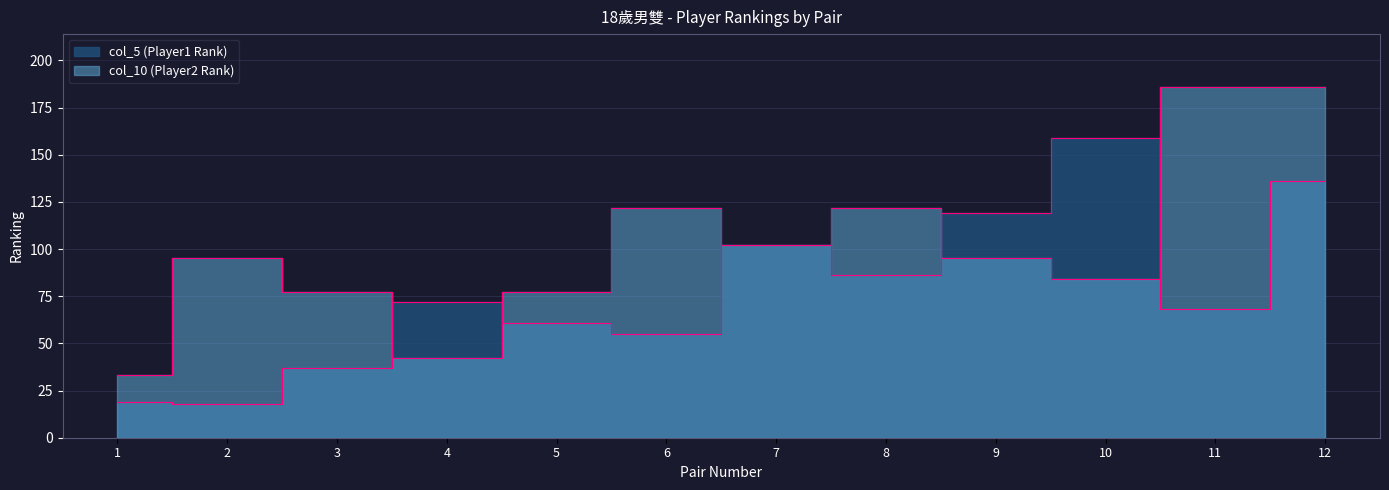

List the series in order of their overall mean, lowest first.

col_5 (Player1 Rank), col_10 (Player2 Rank)